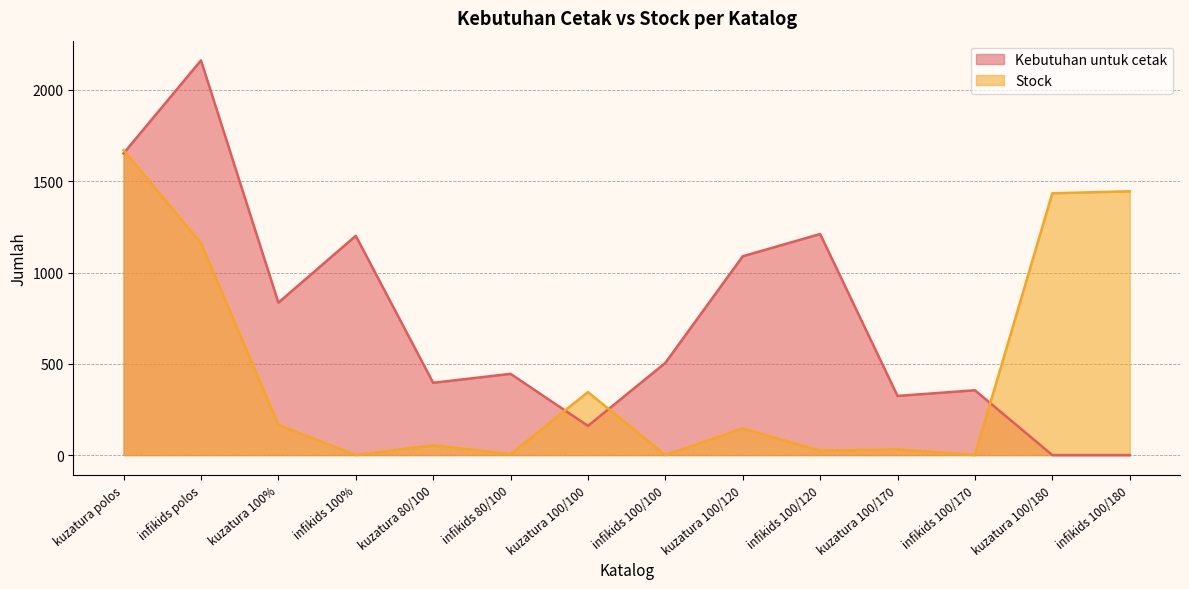

True or false: Kebutuhan untuk cetak and Stock intersect in this chart.

True